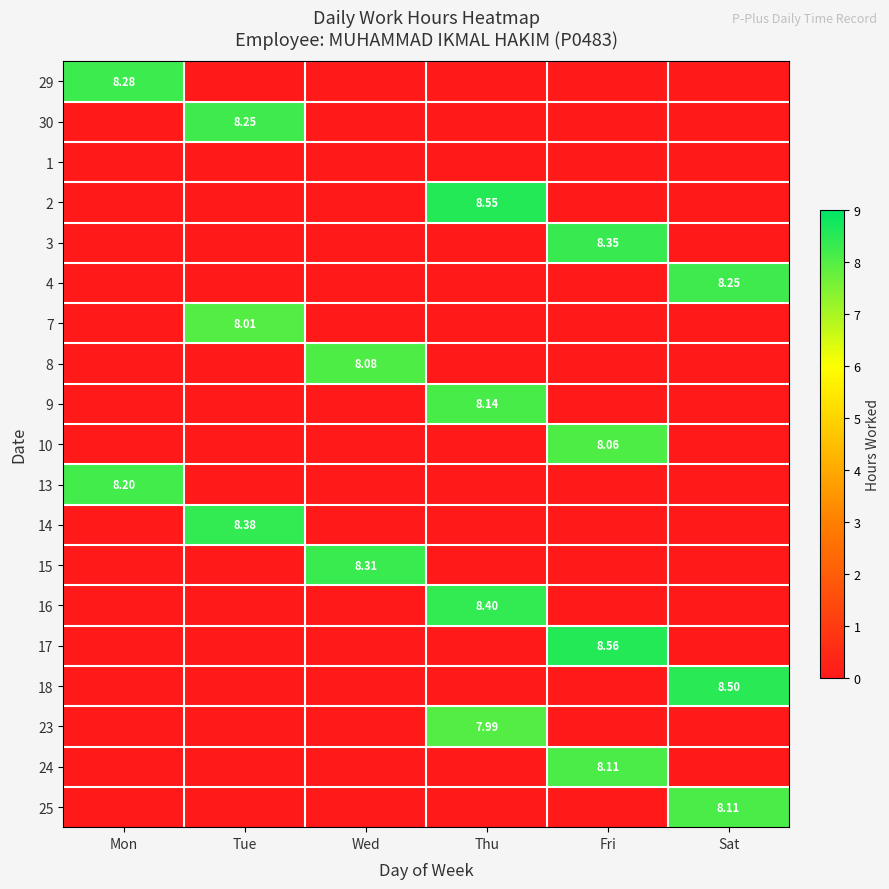

Count the number of categories in the chart.

6